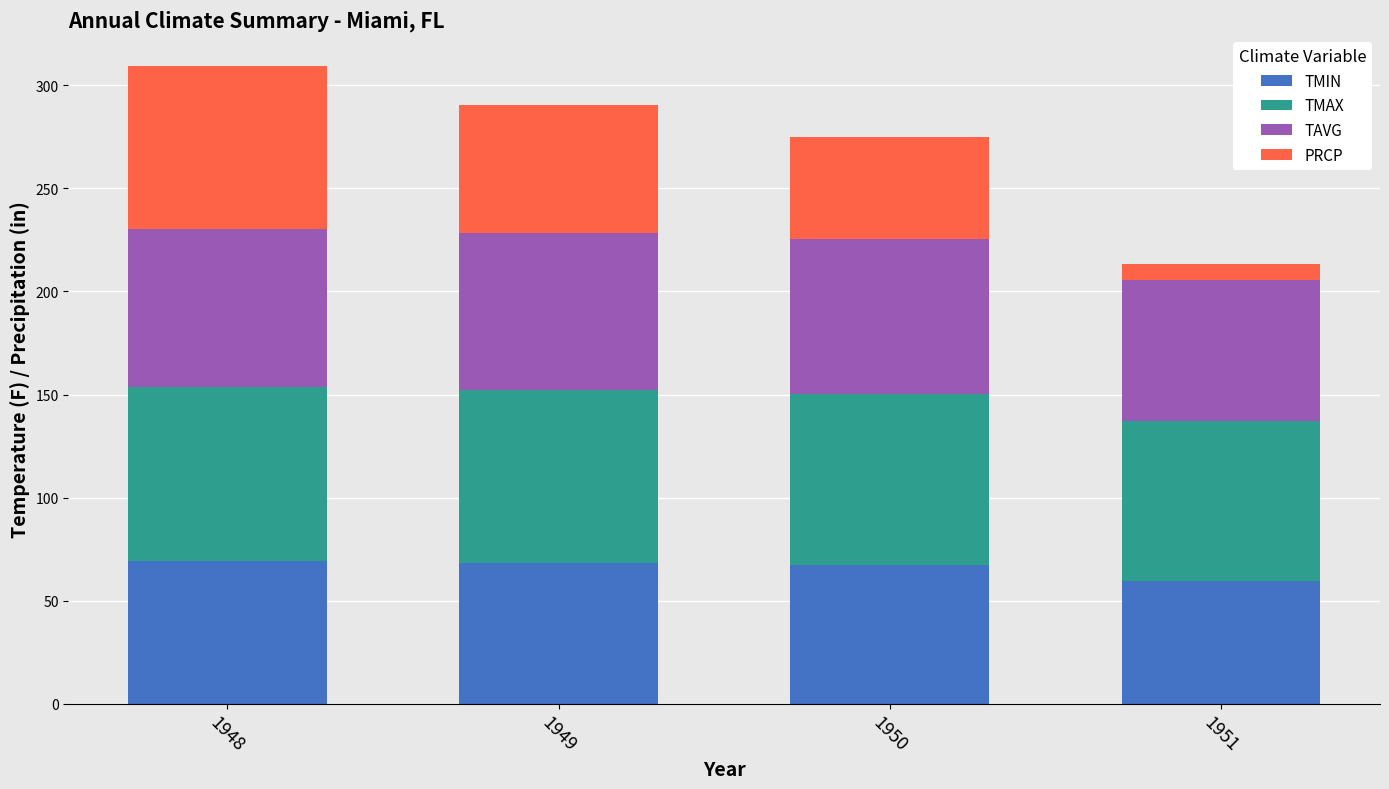

What is the minimum value for TMIN?

59.7